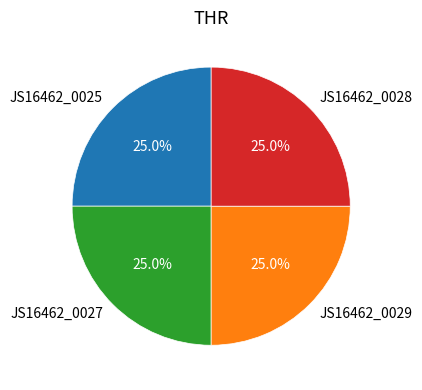

How many segments does this pie chart have?

4